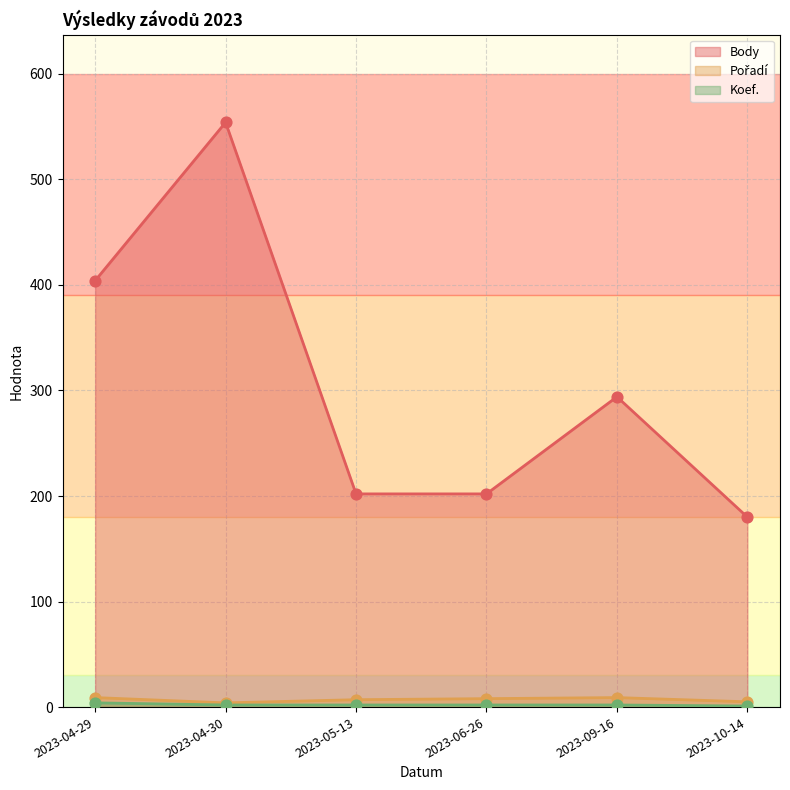

Is the value of Koef. at 2023-04-30 greater than the value of Body at 2023-06-26?

No